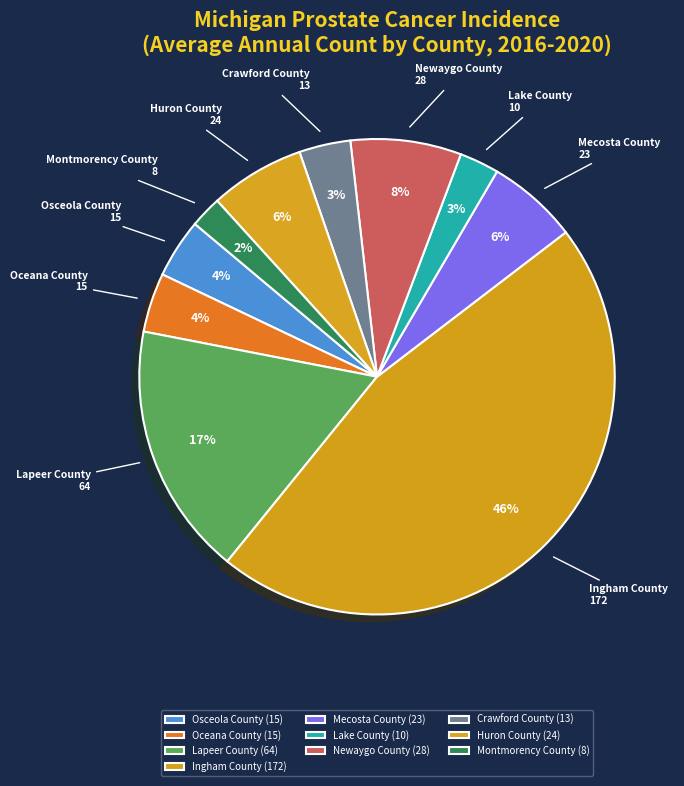

What is the largest slice in the pie chart?

Ingham County